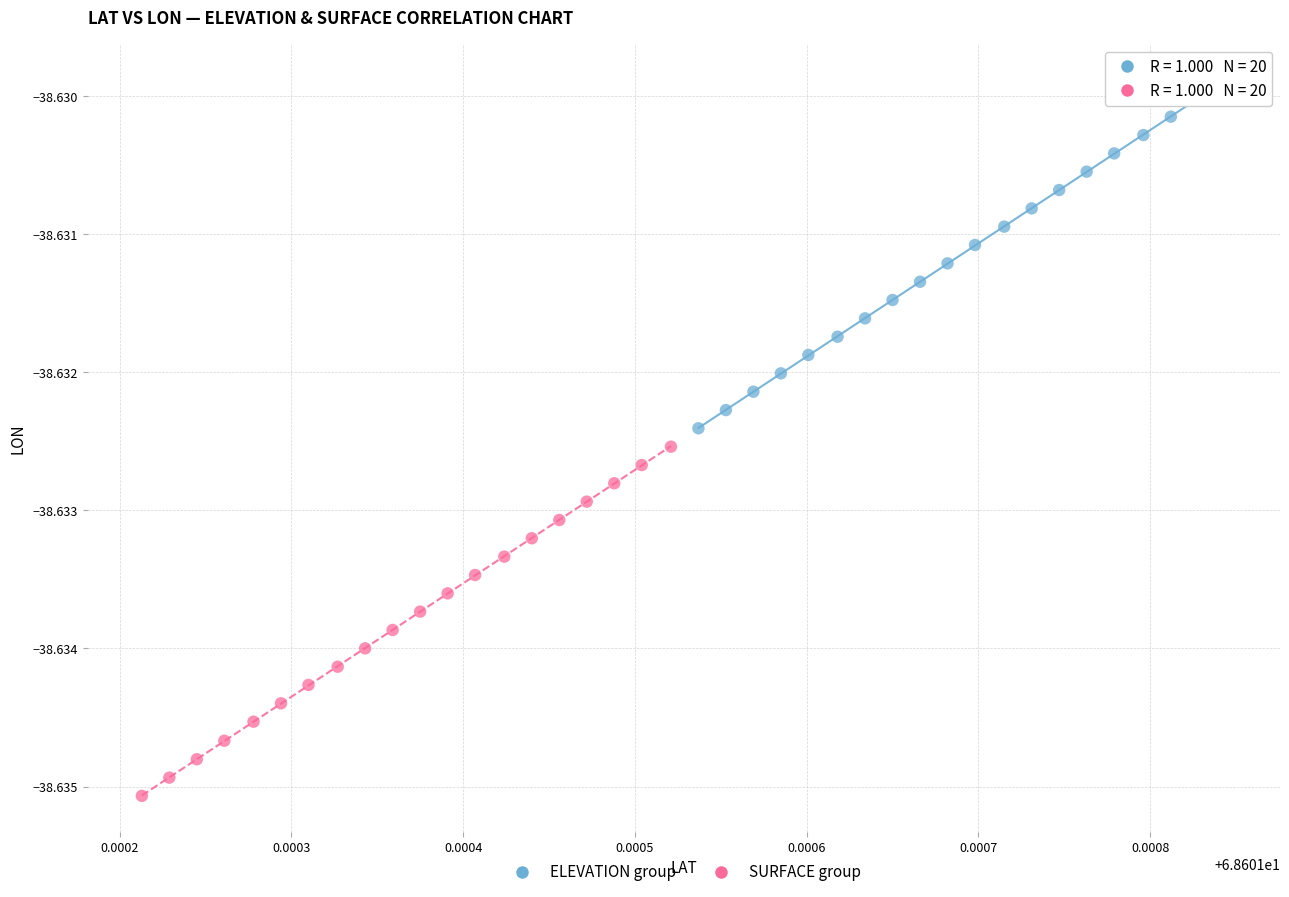

Which series reaches the maximum Y coordinate?

ELEVATION group